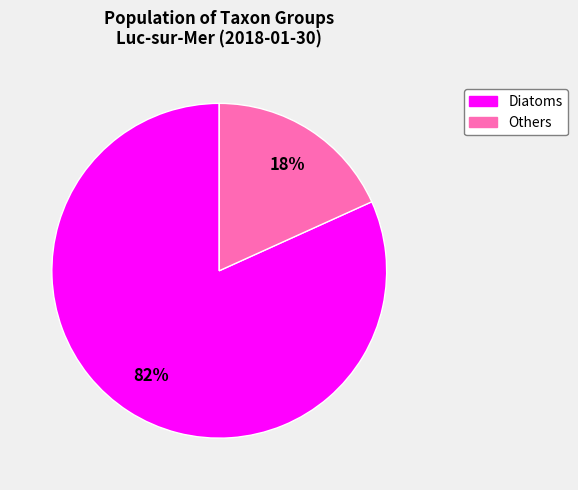

Does any single category account for the majority?

Yes